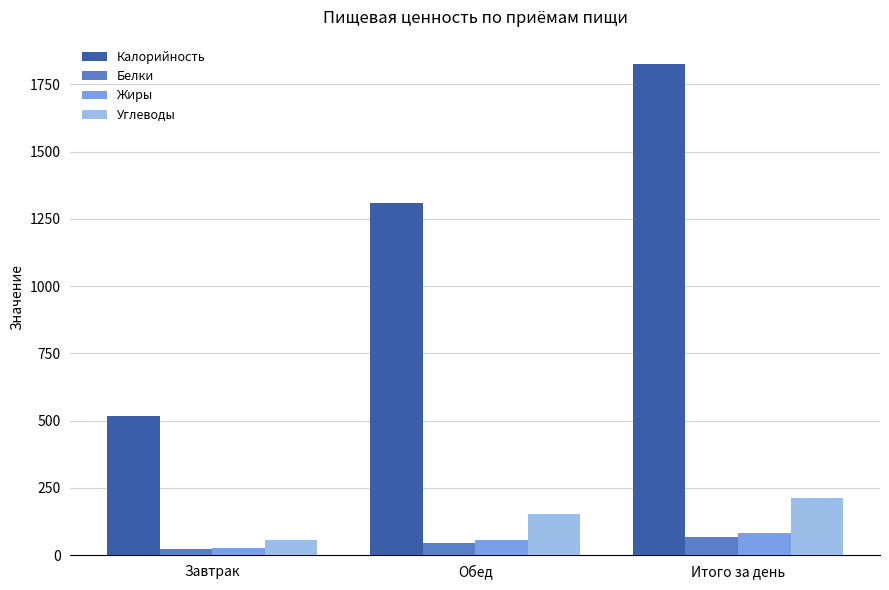

Between Завтрак and Итого за день, which series saw the biggest shift?

Калорийность